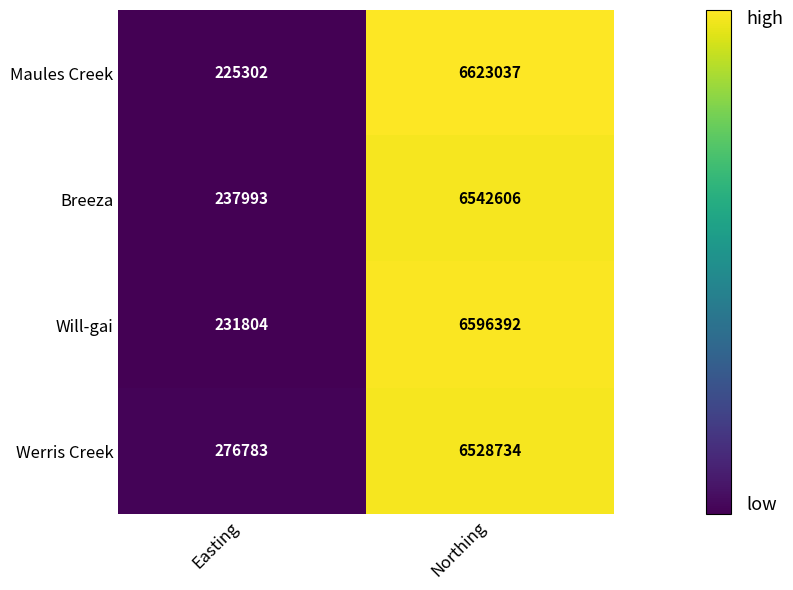

True or false: Werris Creek has a value of 161658 at Easting.

False